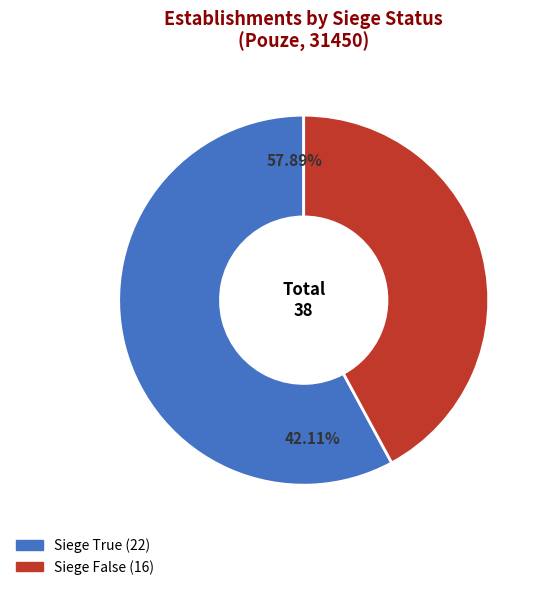

How many segments does this pie chart have?

2